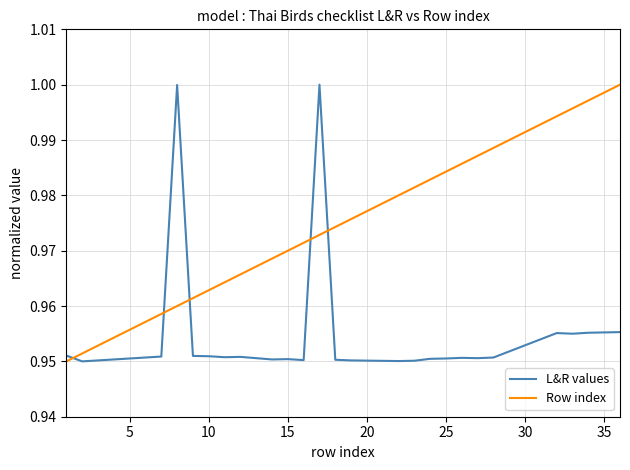

Rank the series by their average value, from lowest to highest.

L&R values, Row index